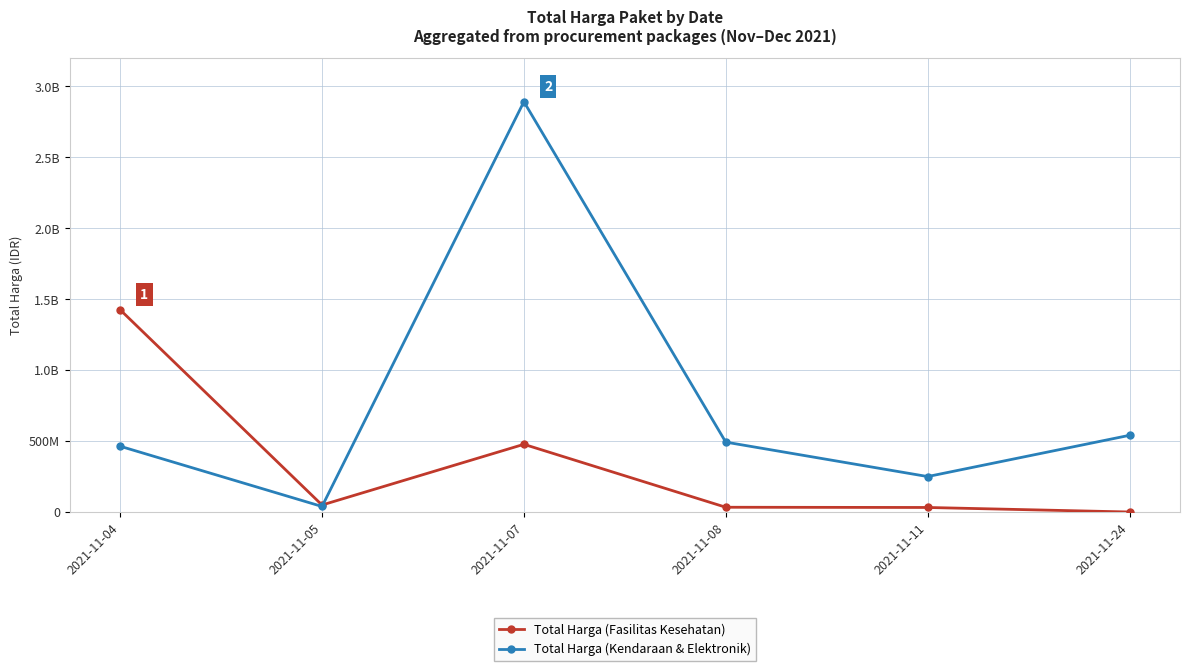

Is this an area chart (filled region under the line)?

No